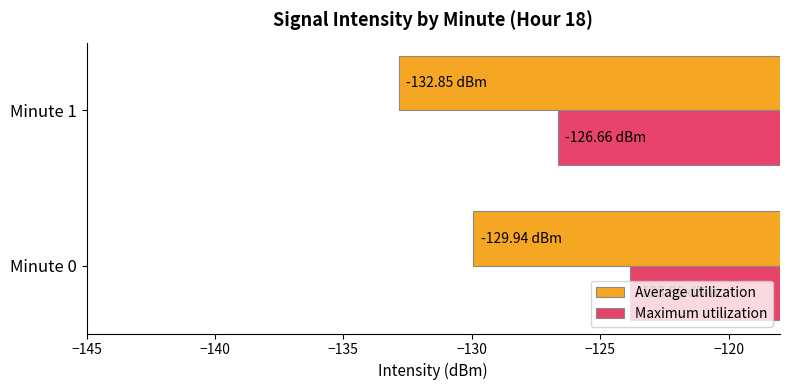

Which series has the widest spread of values?

Average utilization